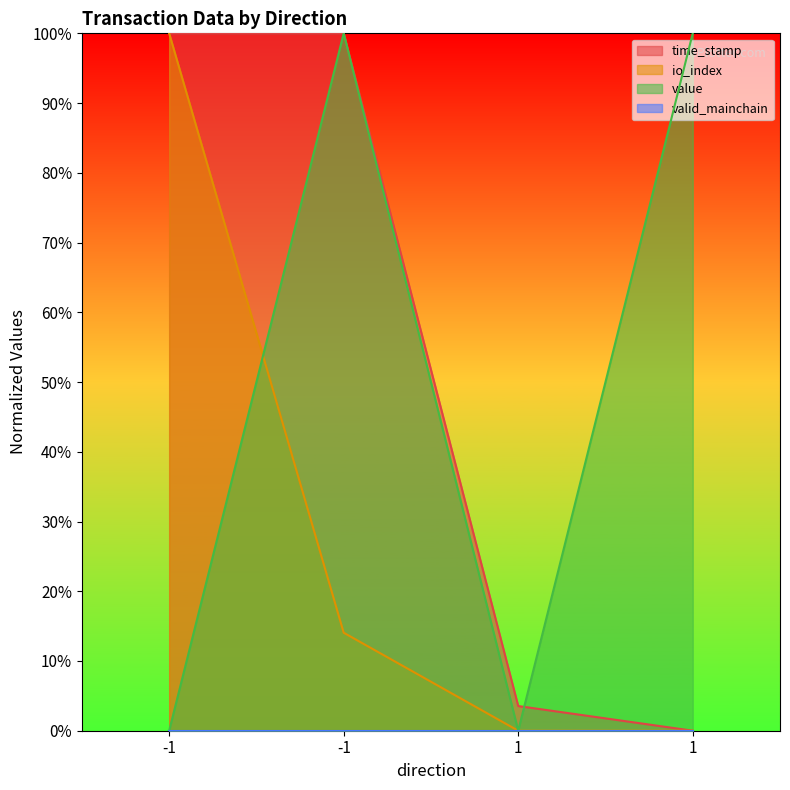

Is the value of value at 1 greater than the value of io_index at -1?

No